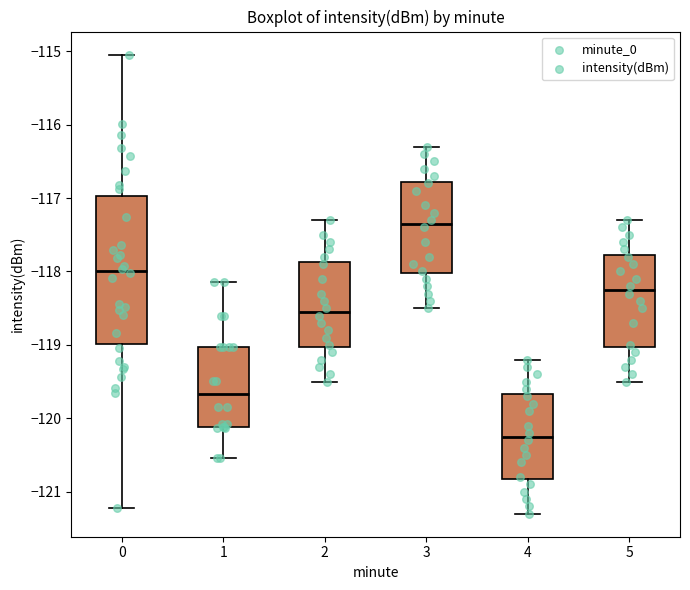

Reading left to right, transcribe this box plot: for each box, give where its median line is, the range the box spans, and where its two whiskers end, as read against the y-axis. The values are not printed on the chart, so give them approximately, as read against the axis.

0: median -118.0, box -119.0 to -117.0, whiskers -121.2 to -115.0
1: median -119.7, box -120.1 to -119.0, whiskers -120.5 to -118.1
2: median -118.5, box -119.0 to -117.9, whiskers -119.5 to -117.3
3: median -117.3, box -118.0 to -116.8, whiskers -118.5 to -116.3
4: median -120.2, box -120.8 to -119.7, whiskers -121.3 to -119.2
5: median -118.2, box -119.0 to -117.8, whiskers -119.5 to -117.3